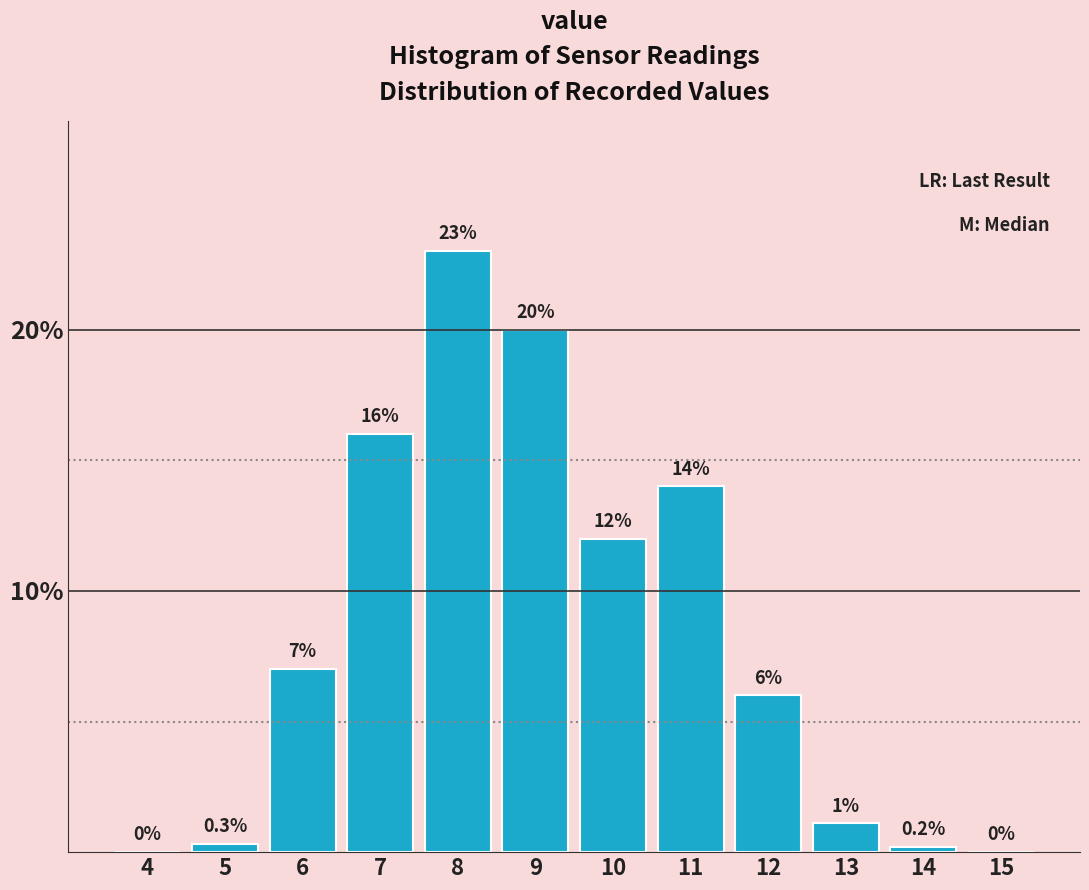

Reading left to right, transcribe all the data shown in this chart.

4=0.0	5=0.3	6=7.0	7=16.0	8=23.0	9=20.0	10=12.0	11=14.0	12=6.0	13=1.1	14=0.2	15=0.0